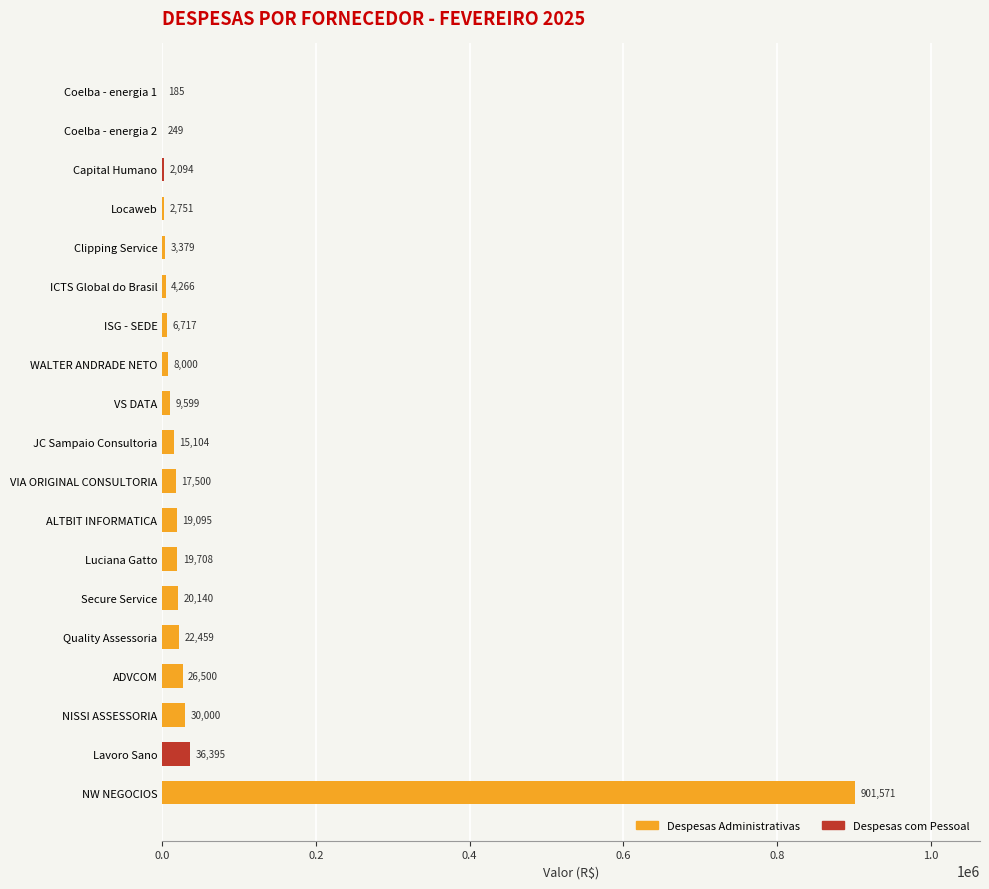

What is the change in value from ADVCOM to VIA ORIGINAL CONSULTORIA?

-9000.0